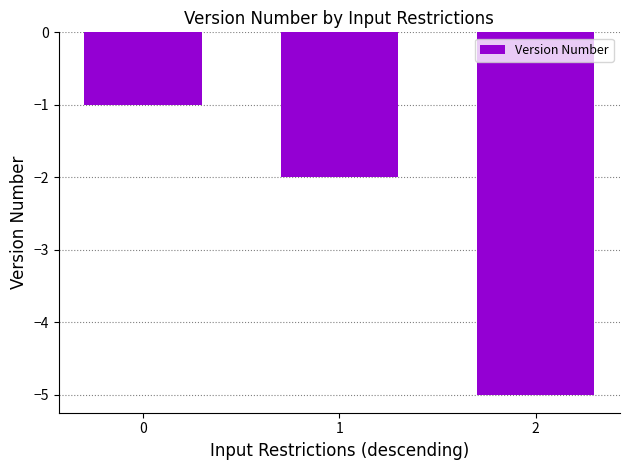

Reading left to right, extract all data points from this chart.

0=-1	1=-2	2=-5